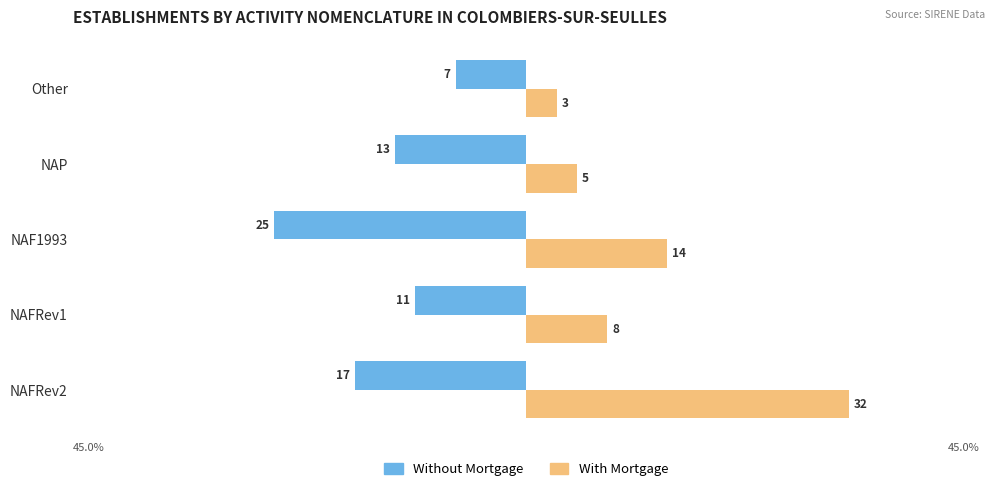

What is the average value of the With Mortgage series?

12